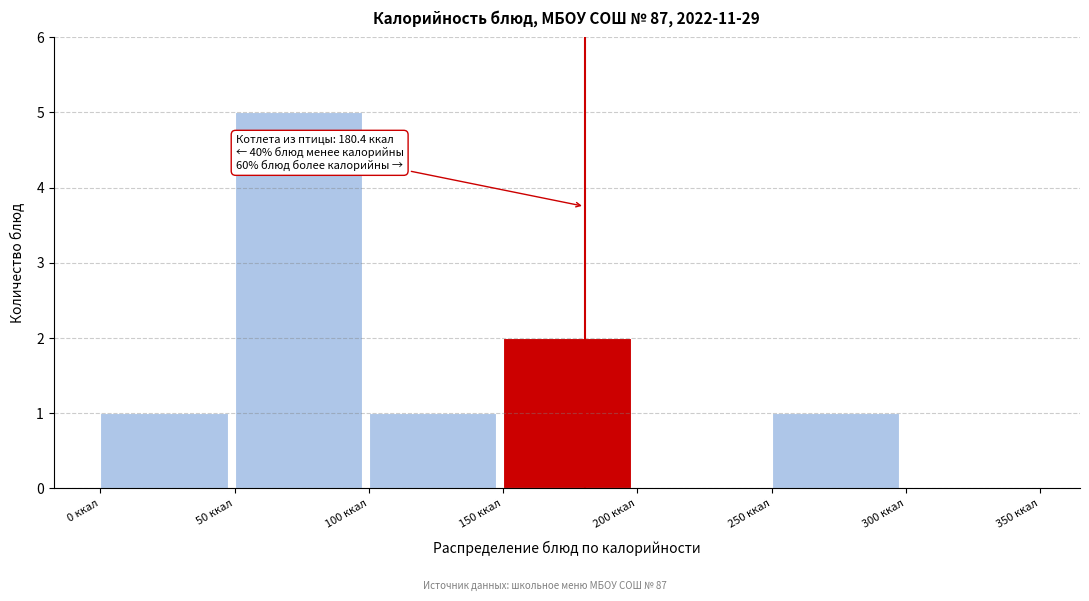

Over which range of the x-axis is the bar tallest?

50 to 100